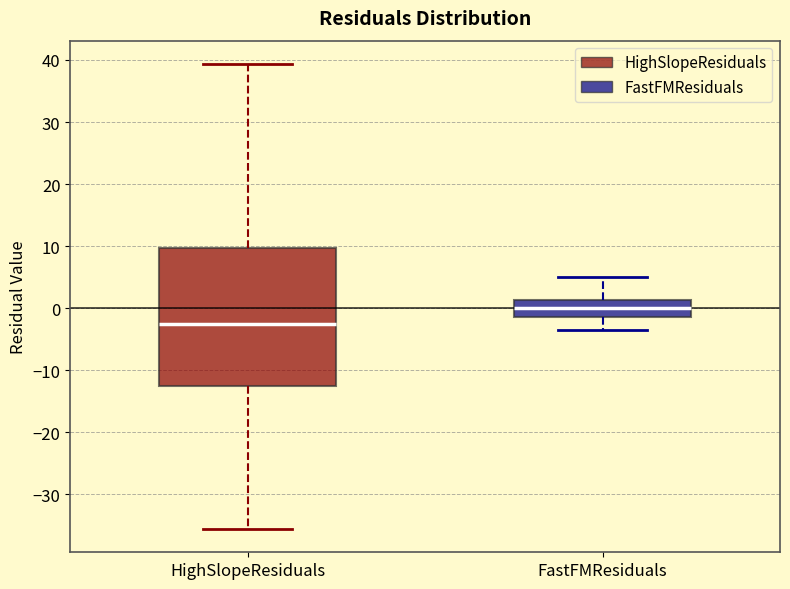

Where does the median line of the box for FastFMResiduals sit on the y-axis? The values are not printed on the chart, so give them approximately, as read against the axis.

0